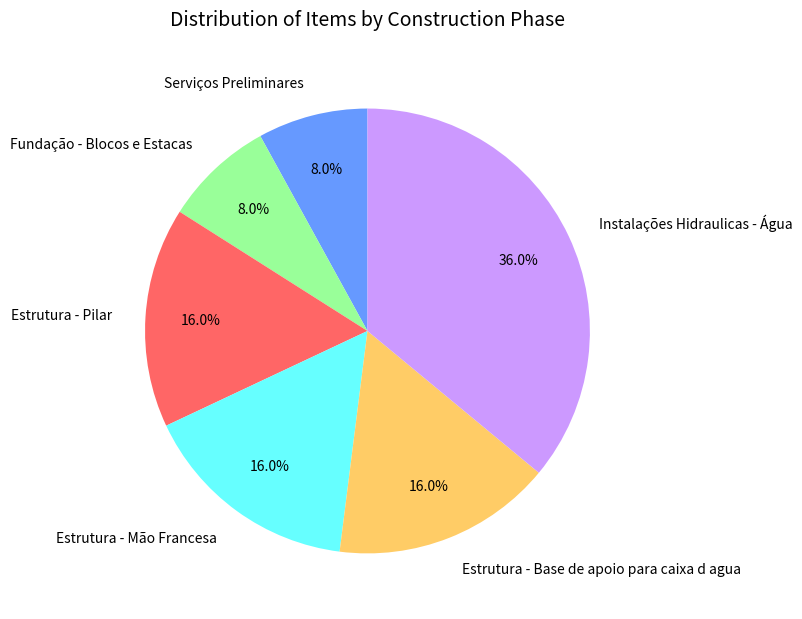

To the nearest percent, what percentage of the pie is Estrutura - Pilar?

16%